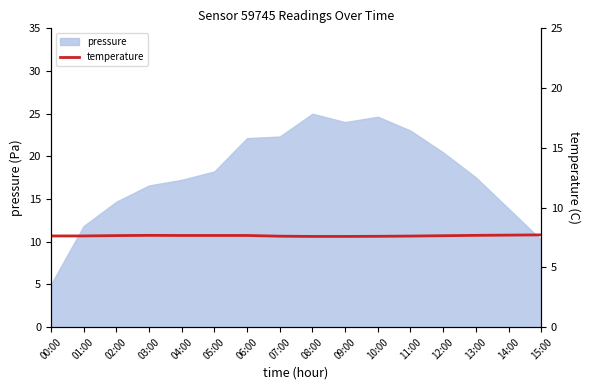

Which category has the lowest value in the pressure series?

00:00